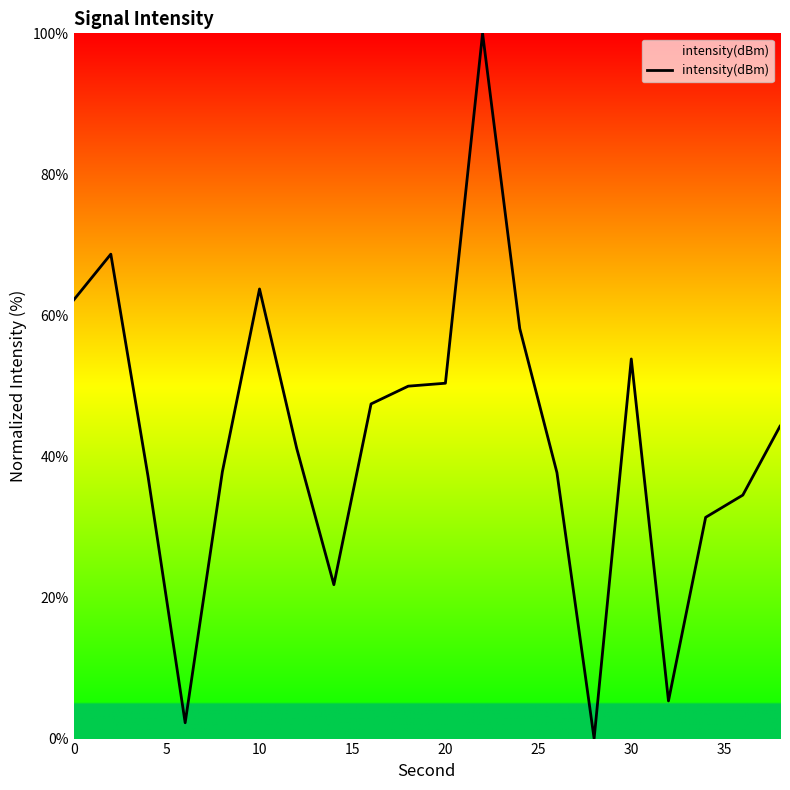

What is the maximum value shown in the chart?

100.0